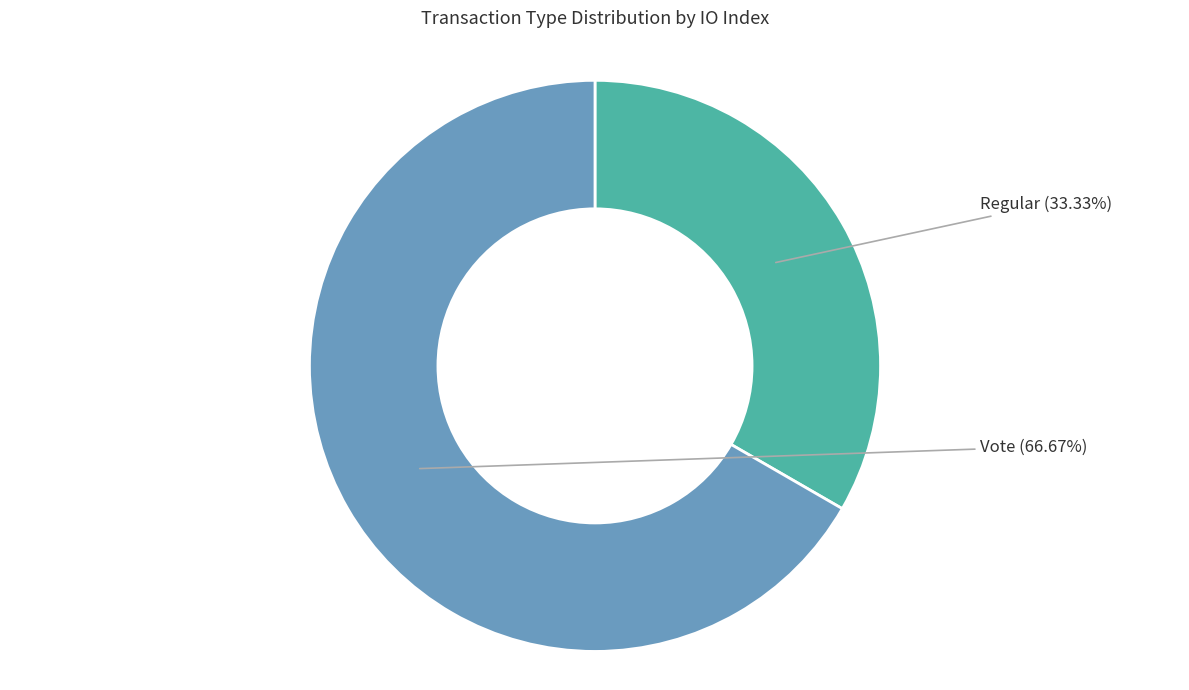

Between Vote and Regular, which is larger?

Vote